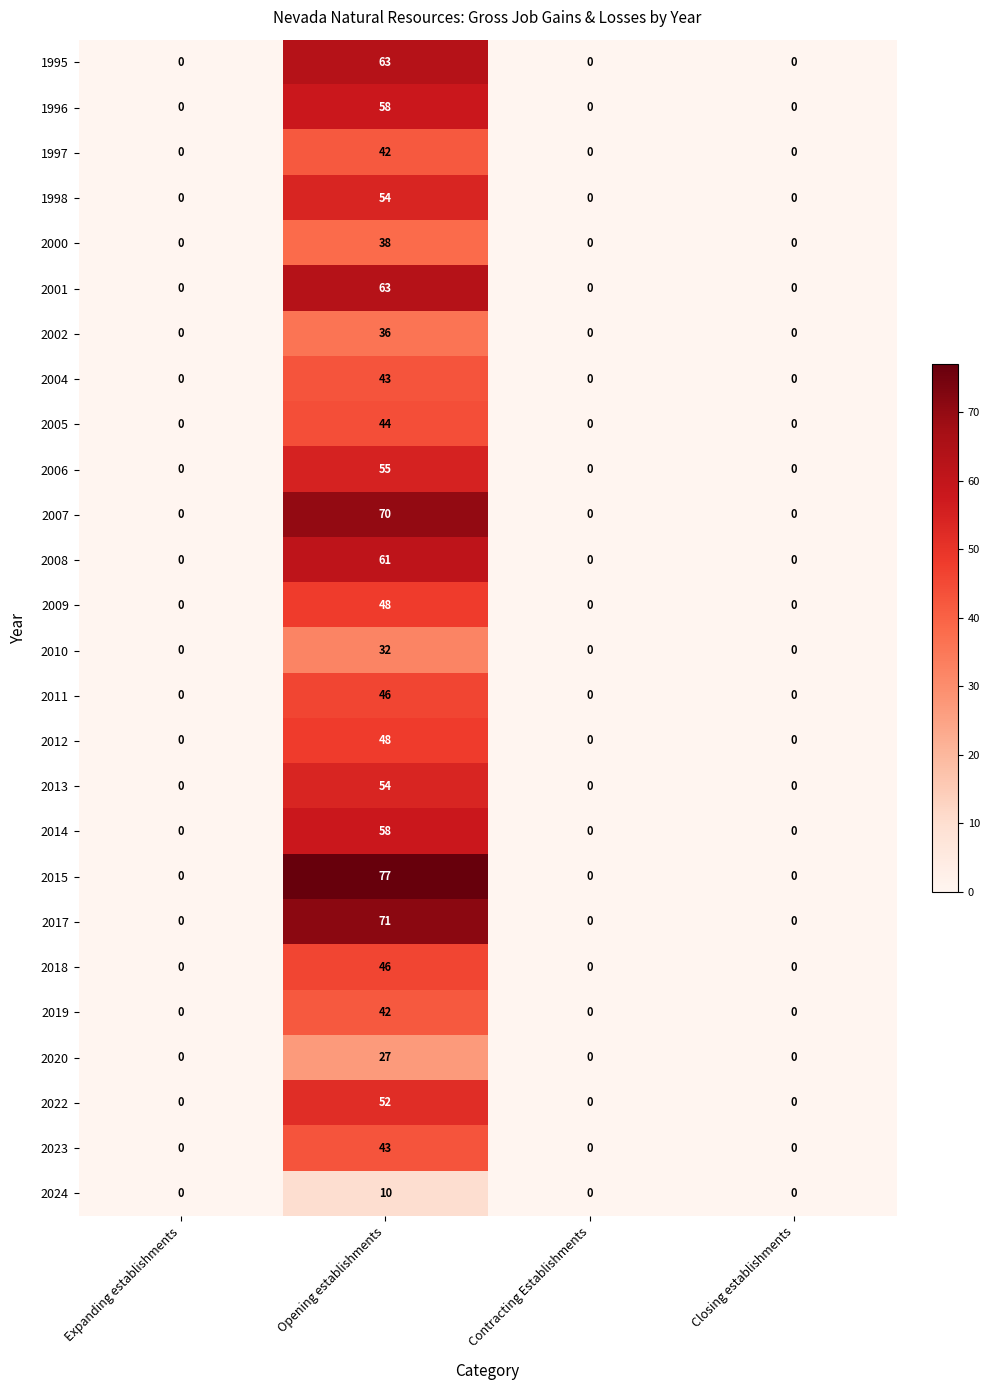

The value of 2015 at Closing establishments is 0. True or false?

True